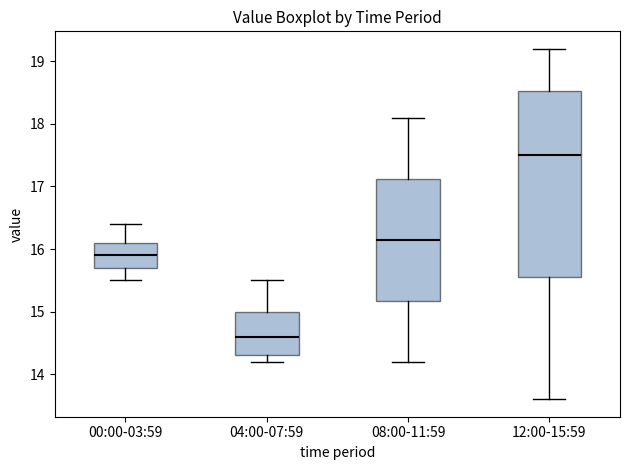

Where does the upper whisker of the box for 00:00-03:59 end on the y-axis? The values are not printed on the chart, so give them approximately, as read against the axis.

16.4